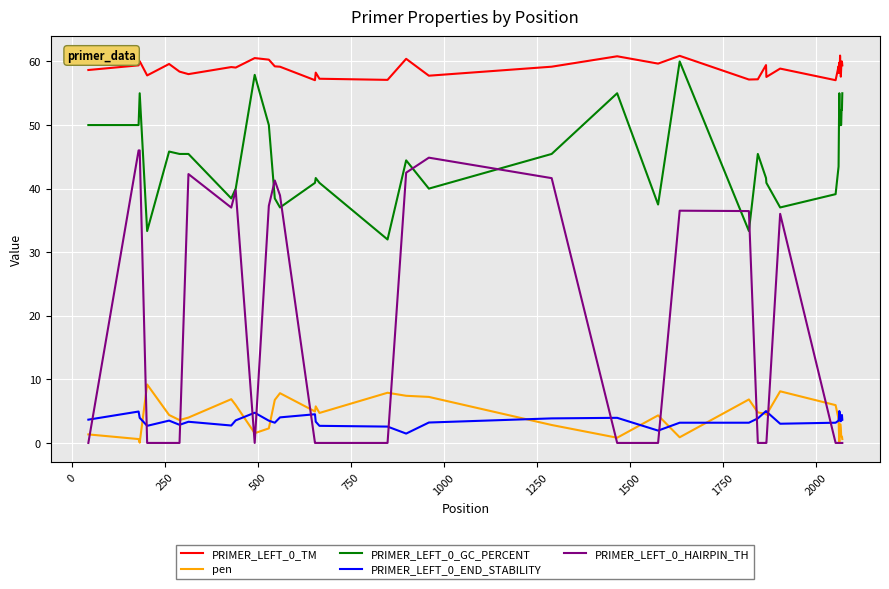

What is the highest value of the PRIMER_LEFT_0_TM series?

60.9